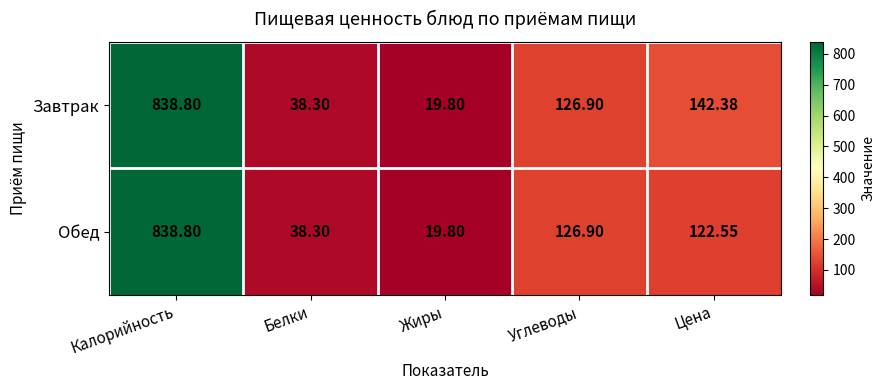

Where is Обед nearest to the value 429?

Углеводы